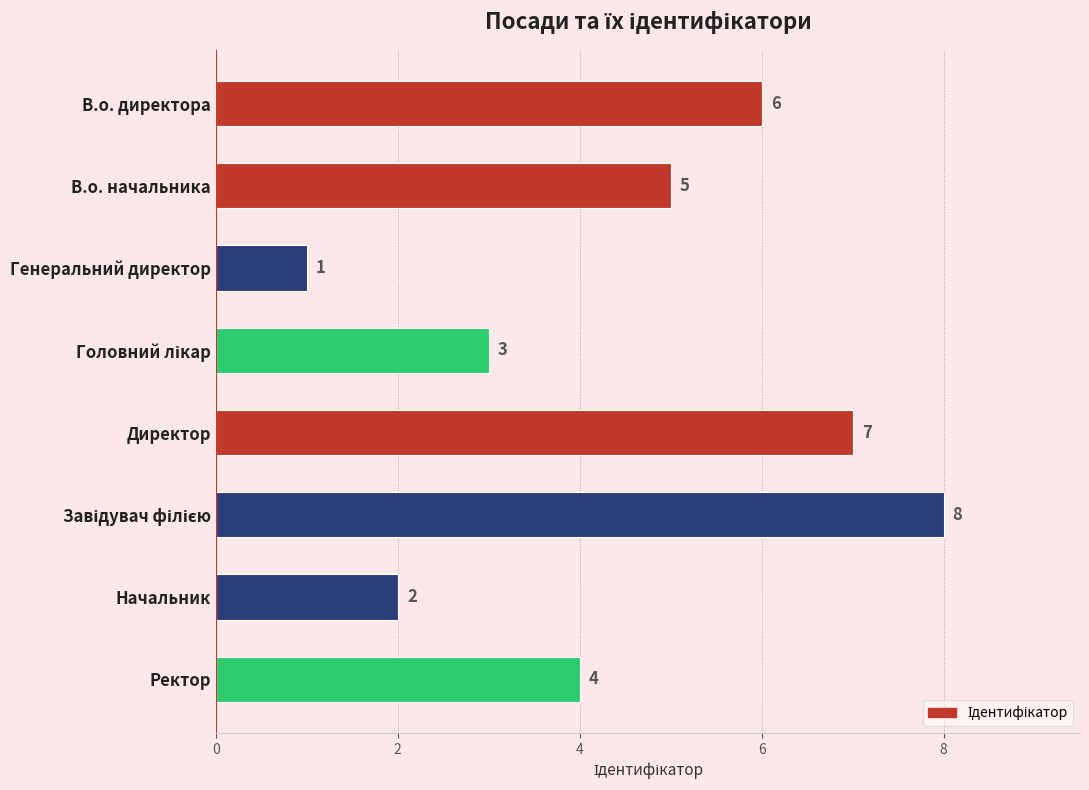

What is the maximum value shown in the chart?

8